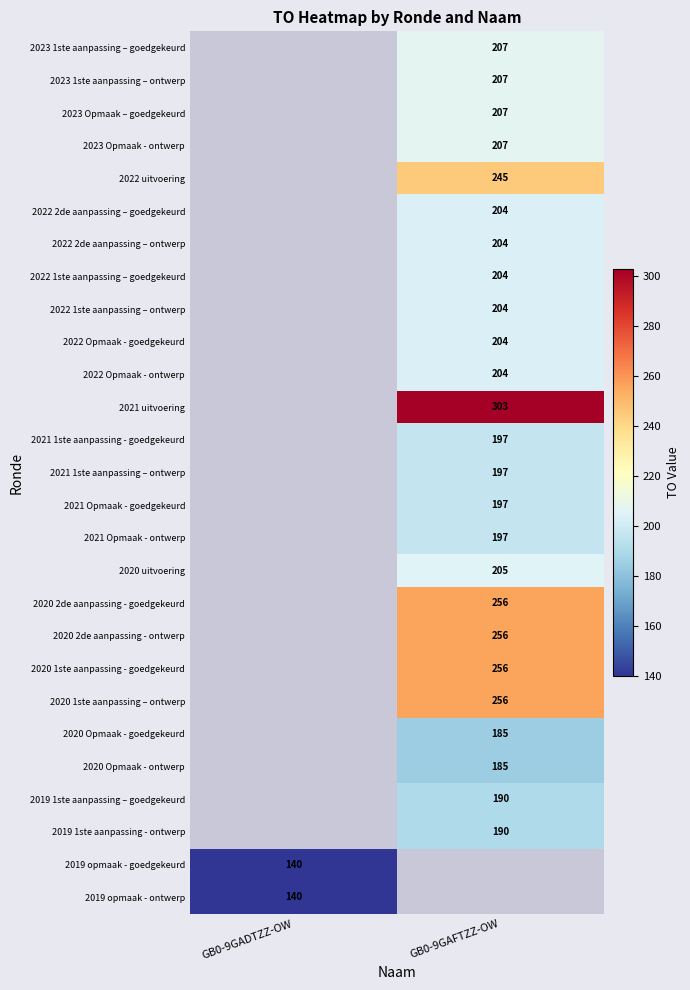

True or false: 2022 1ste aanpassing – goedgekeurd has a value of 316 at GB0-9GAFTZZ-OW.

False